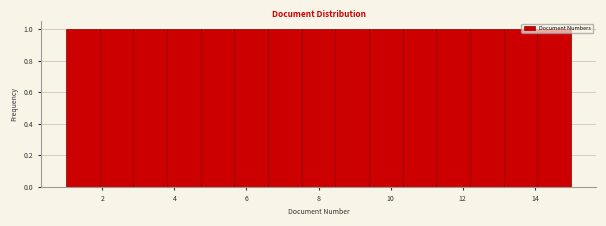

What is the height of the bar covering 11.2 to 12.2 on the x-axis? Neither the bar edges nor the heights are printed on the chart, so give them approximately, as read against the axes.

1